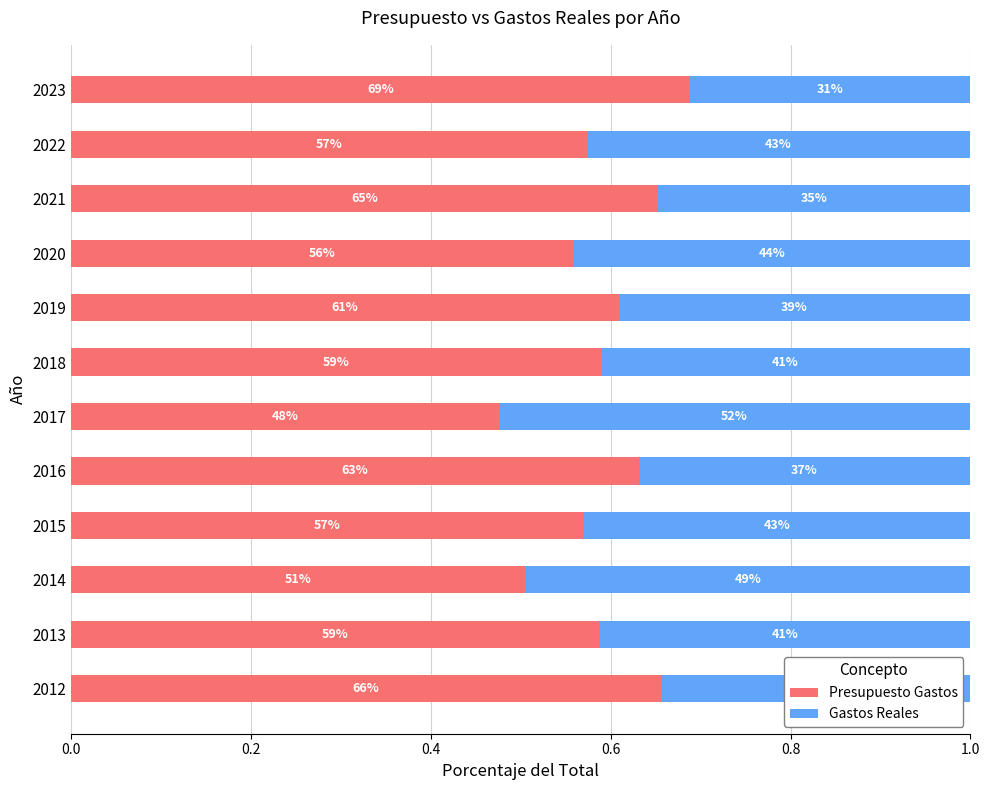

What is the value of the Gastos Reales bar at the 8th from the left?

0.4